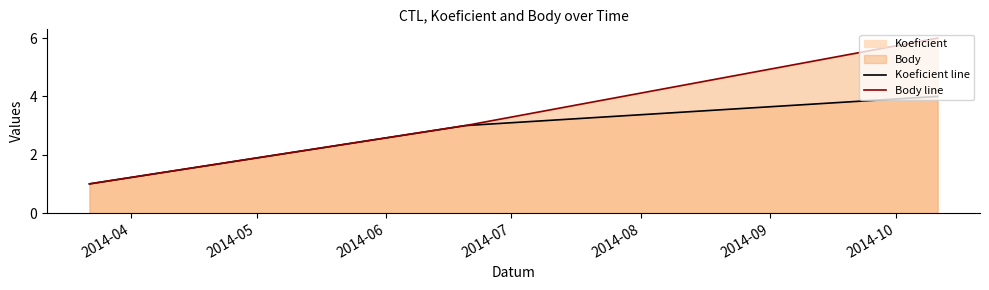

Which series has the largest range (max minus min)?

Body line